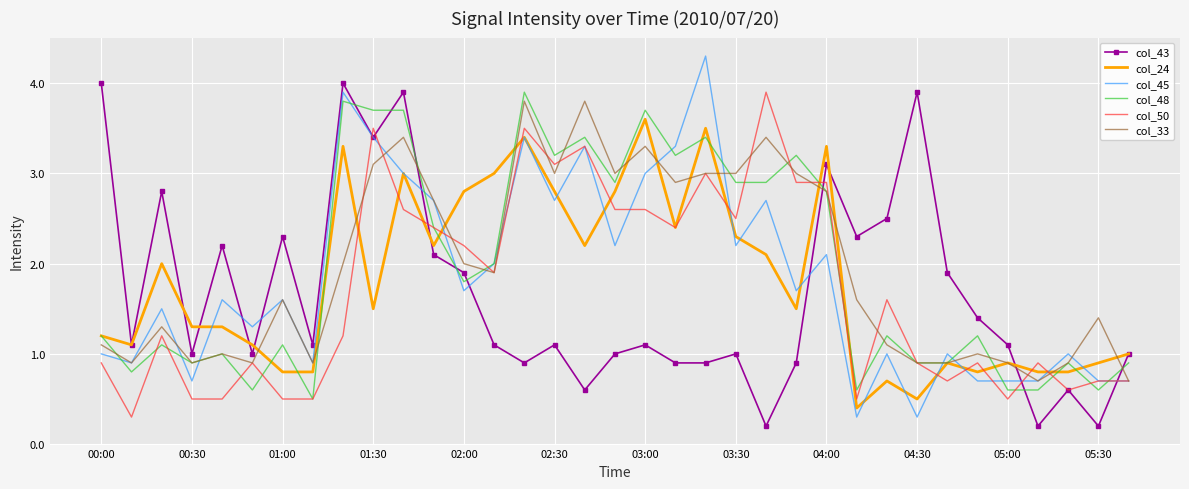

What is the minimum value for col_33?

0.7